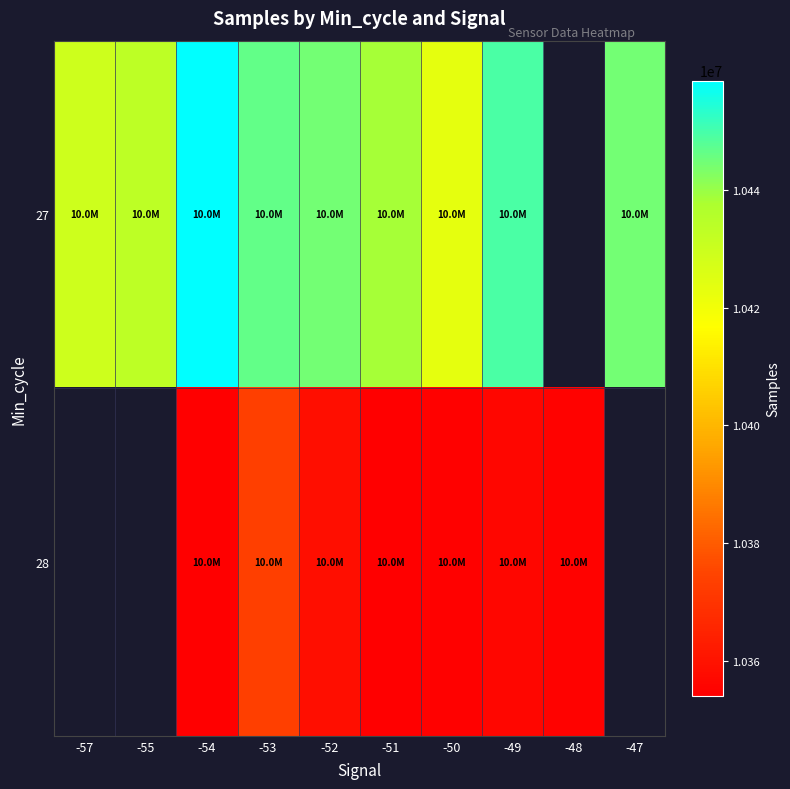

At which label does 28 first exceed 10354622?

-53